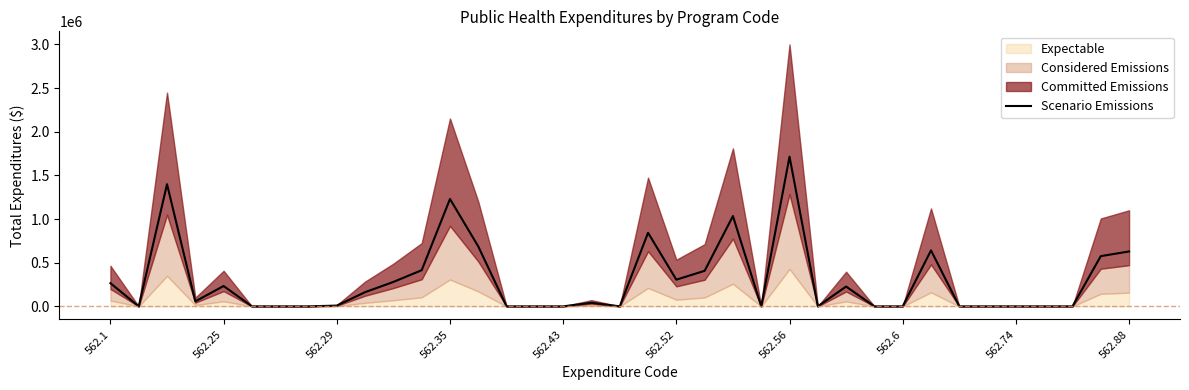

Is it true that the value at 27 is 0?

True